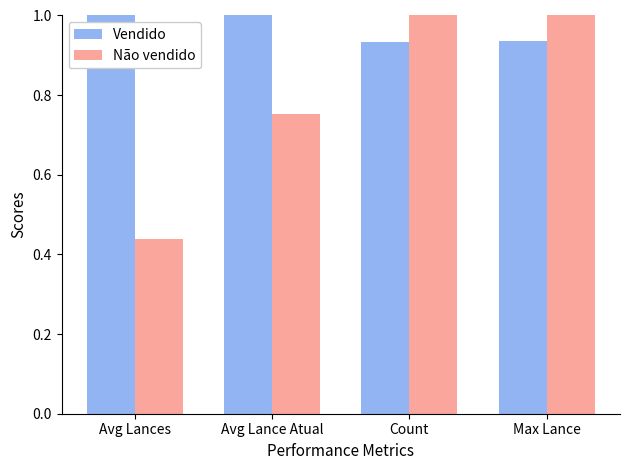

At how many categories does at least one series exceed 0?

4